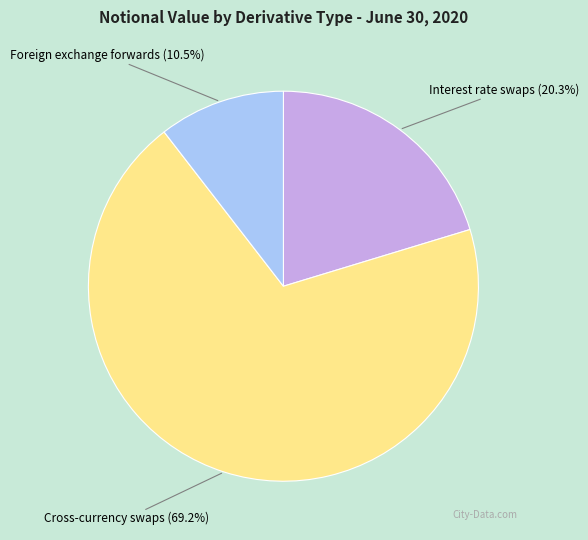

True or false: Cross-currency swaps accounts for 76% of the total.

False